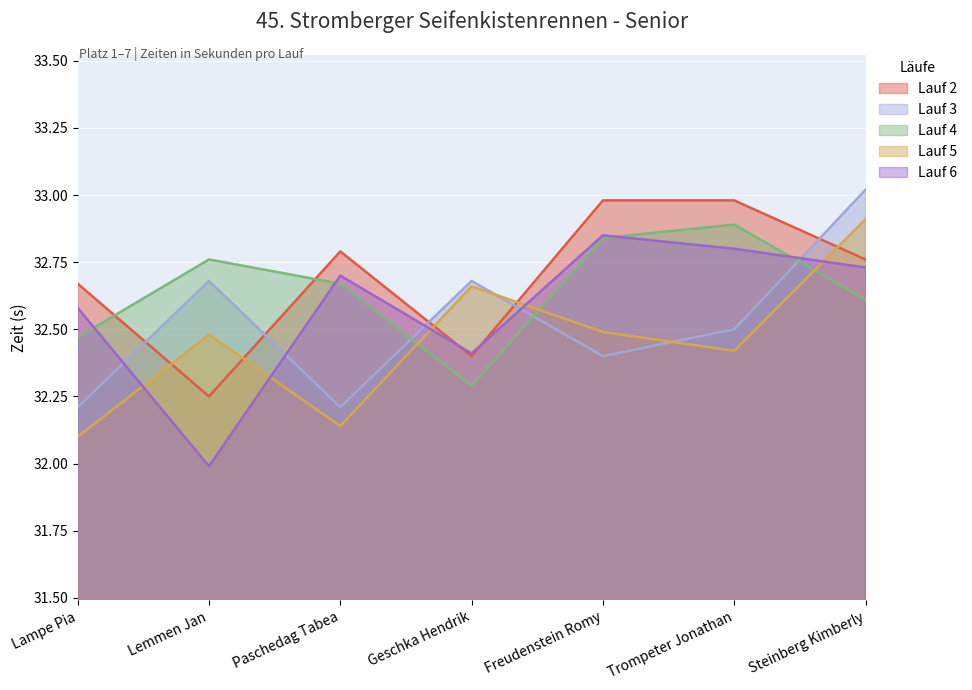

What is the sum of the Lauf 5 values at Geschka Hendrik and Steinberg Kimberly?

65.6